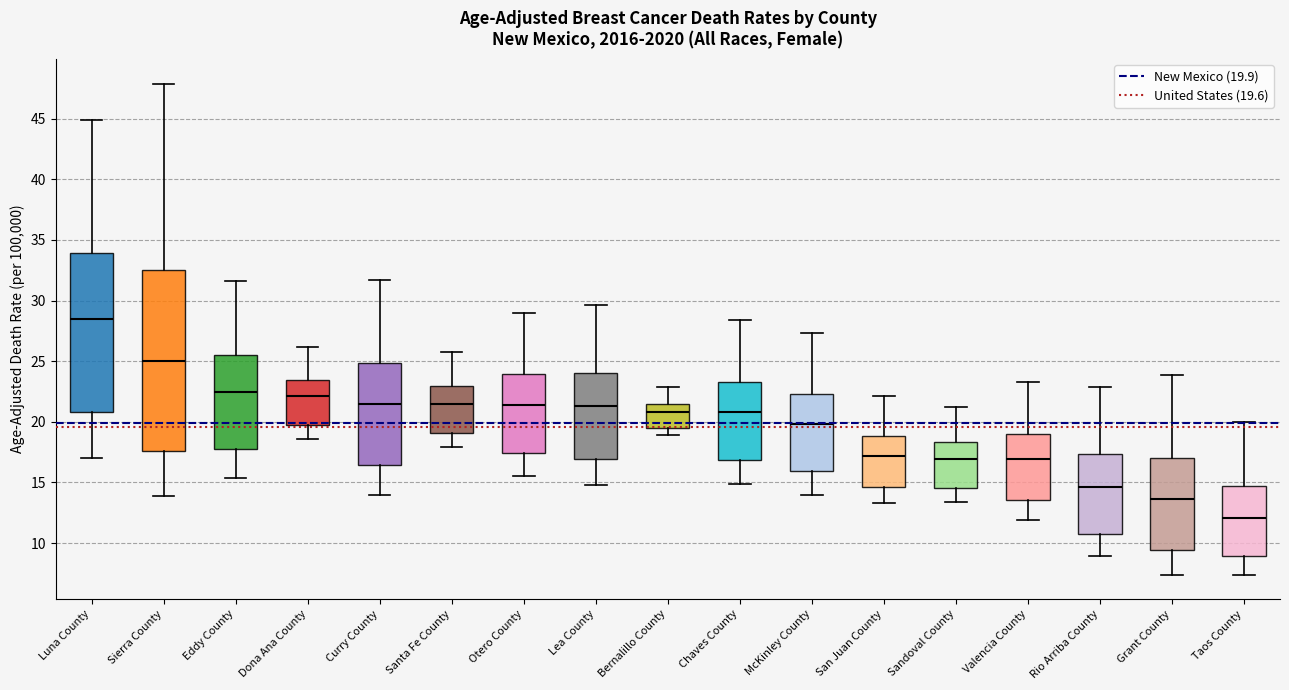

Where does the upper whisker of the box for McKinley County end on the y-axis? The values are not printed on the chart, so give them approximately, as read against the axis.

27.5